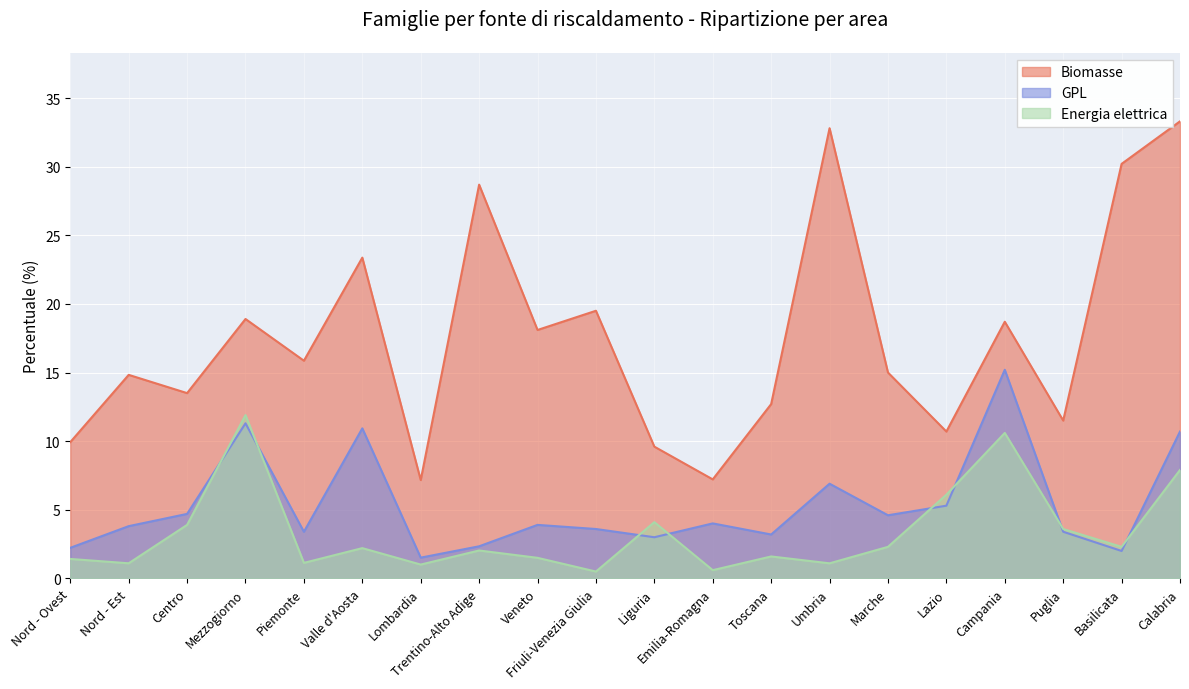

Where does the Biomasse series first go above 15?

Mezzogiorno